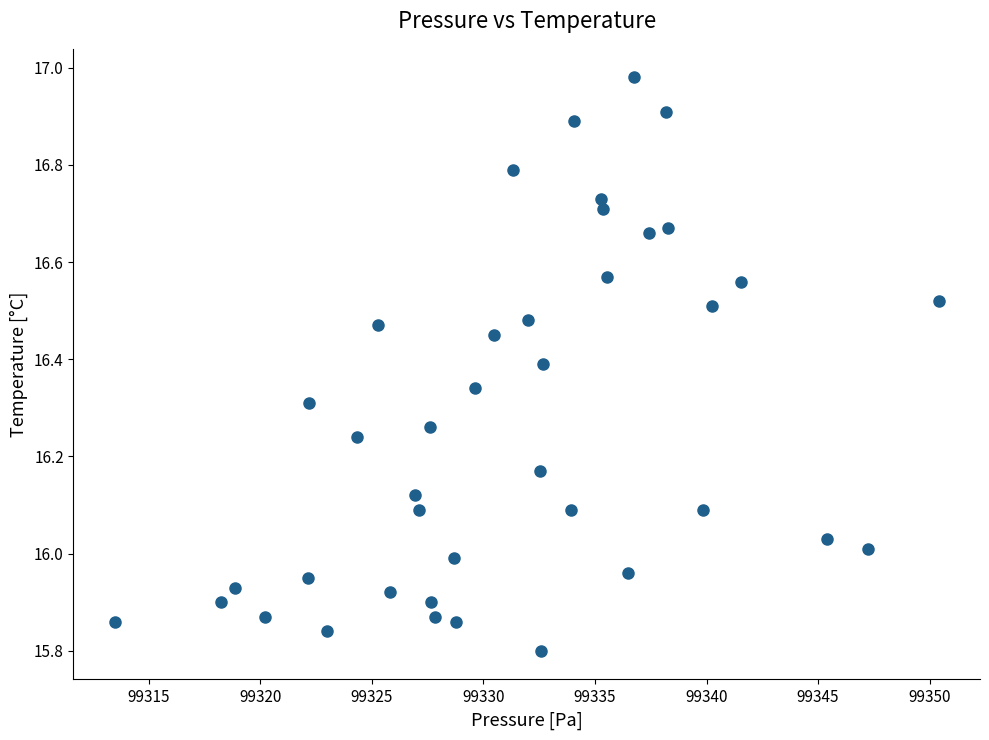

What is the range of Y values (max minus min)?

1.2